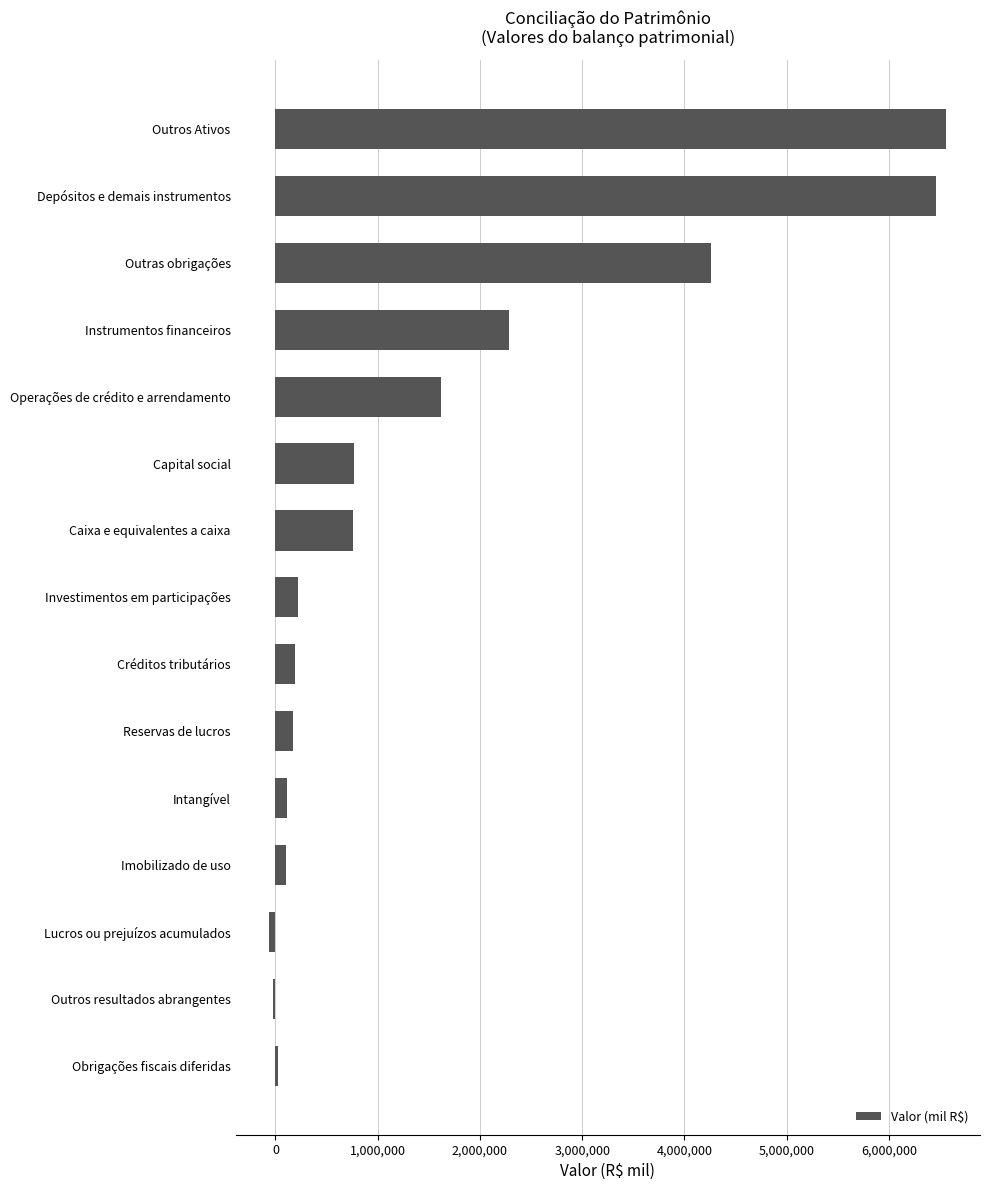

What is the average value?

1562845.3